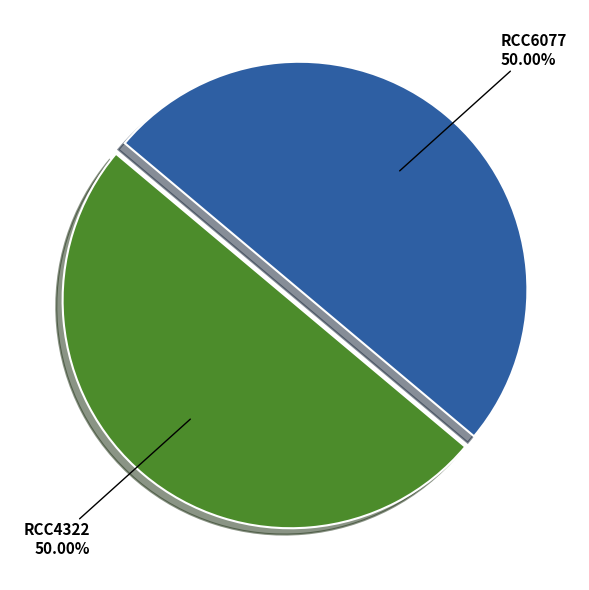

How many slices are in this pie chart?

2